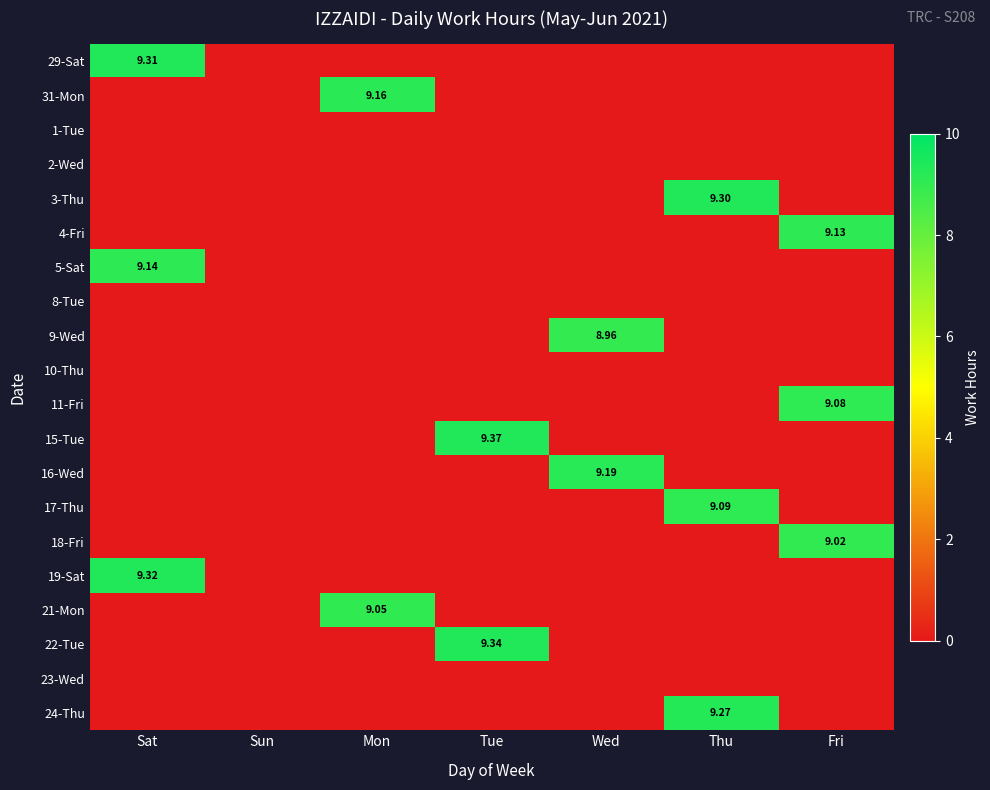

How many 21-Mon values are between 0 and 1?

6